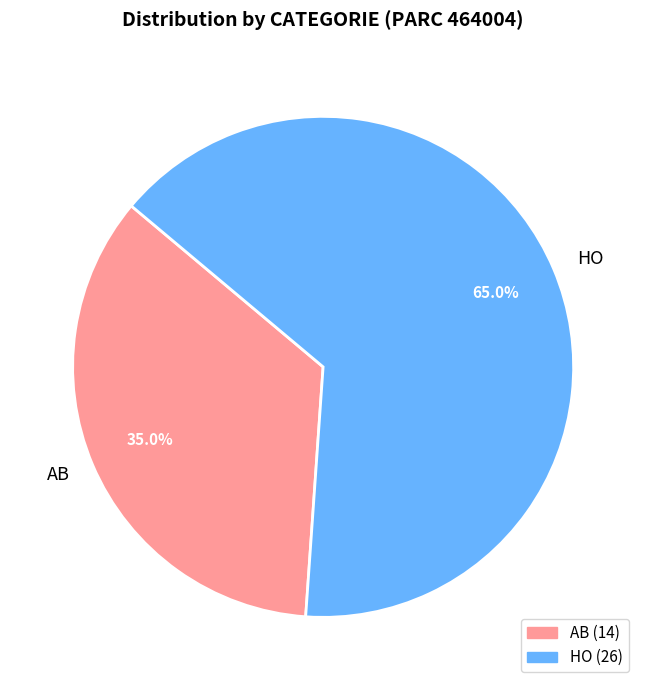

What is the smallest slice in the pie chart?

AB